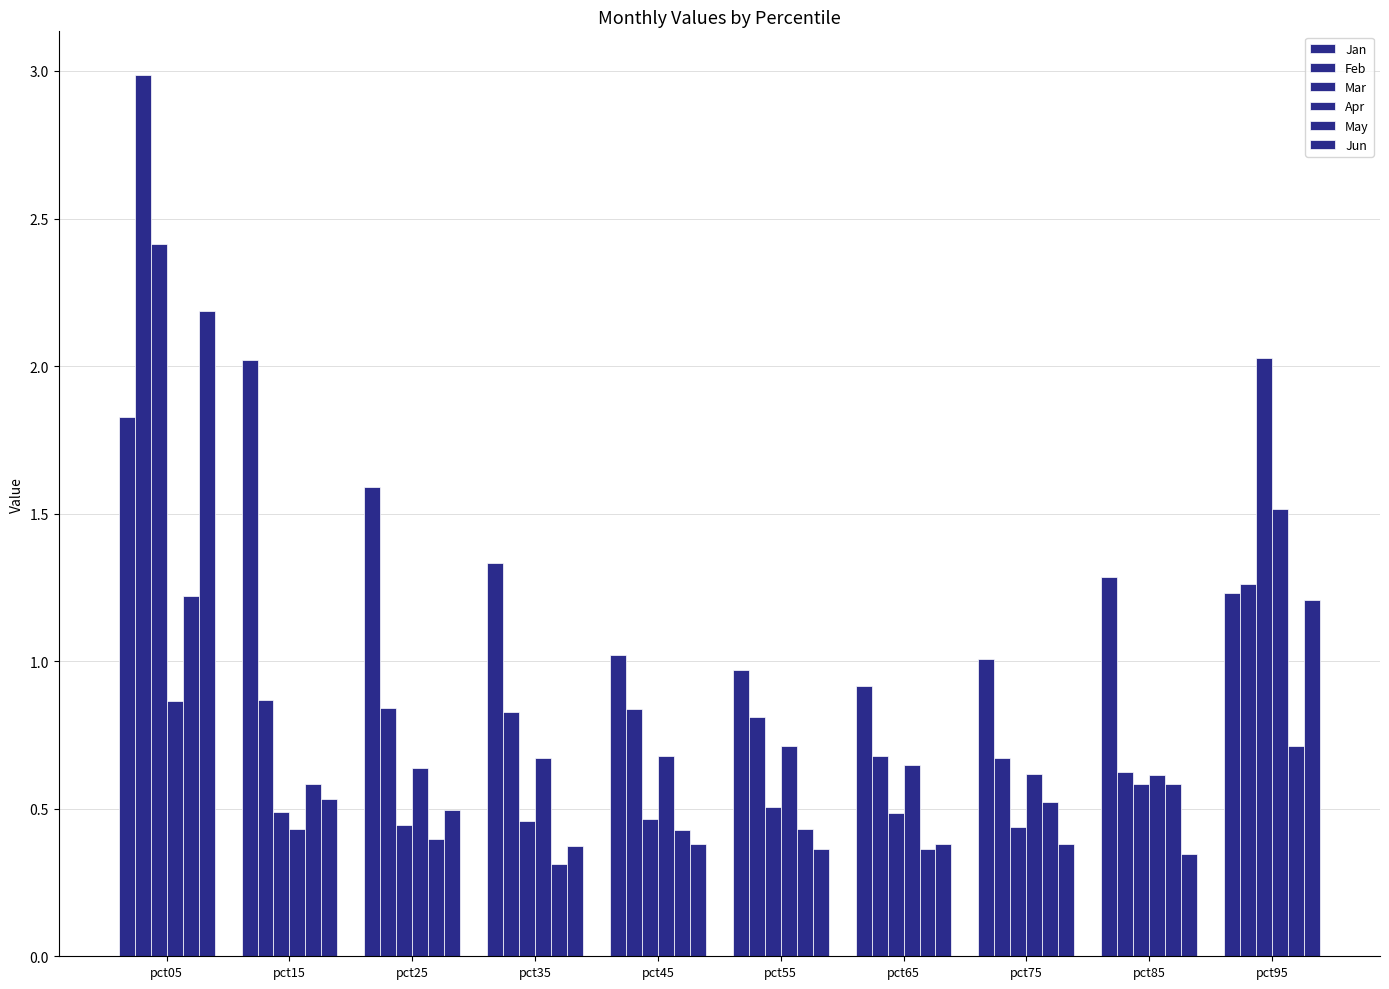

What is the average value of the Jan series?

1.3